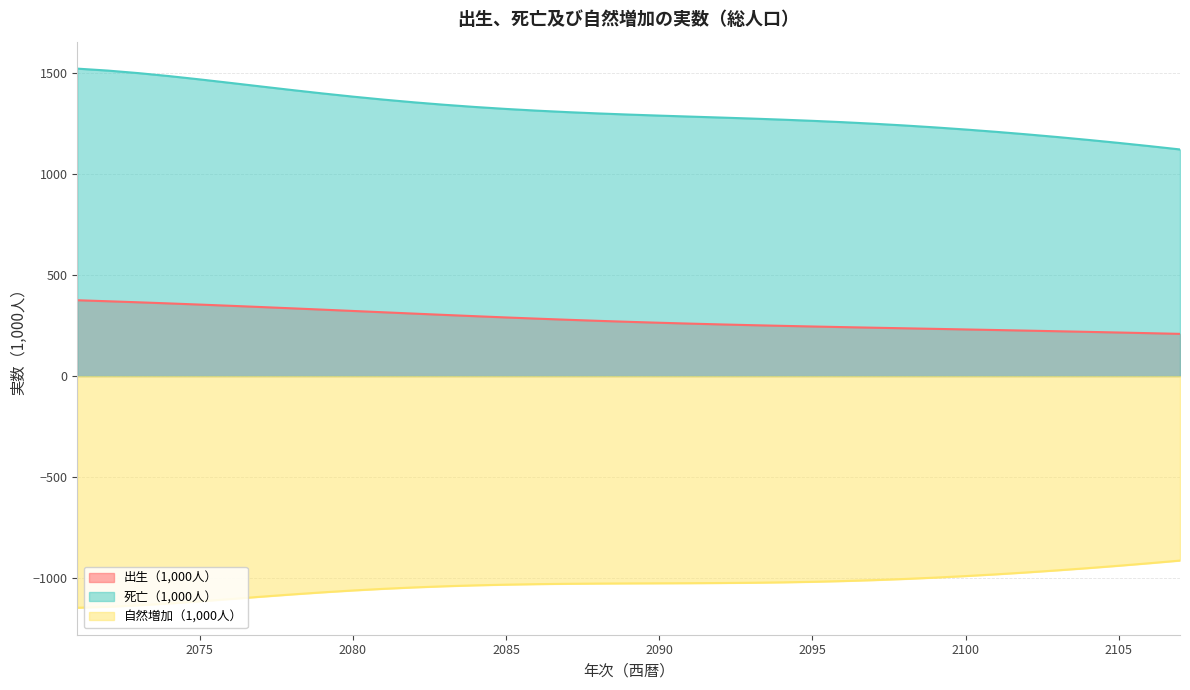

What is the difference between the second highest and minimum values in the 出生（1,000人） series?

161.3